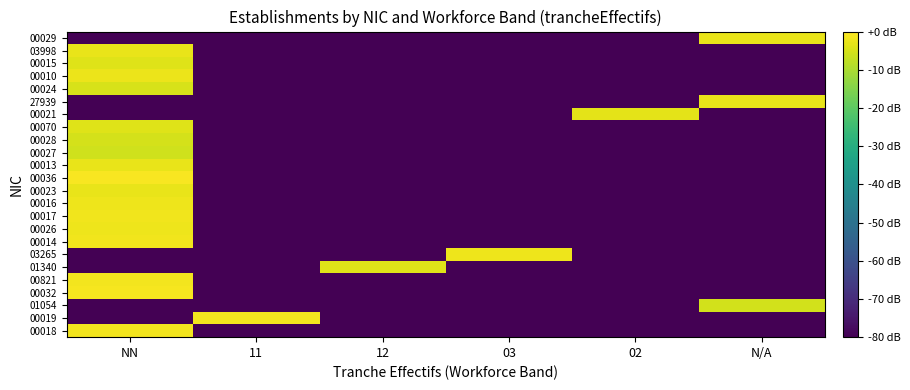

Which series has the largest total across all categories?

00036